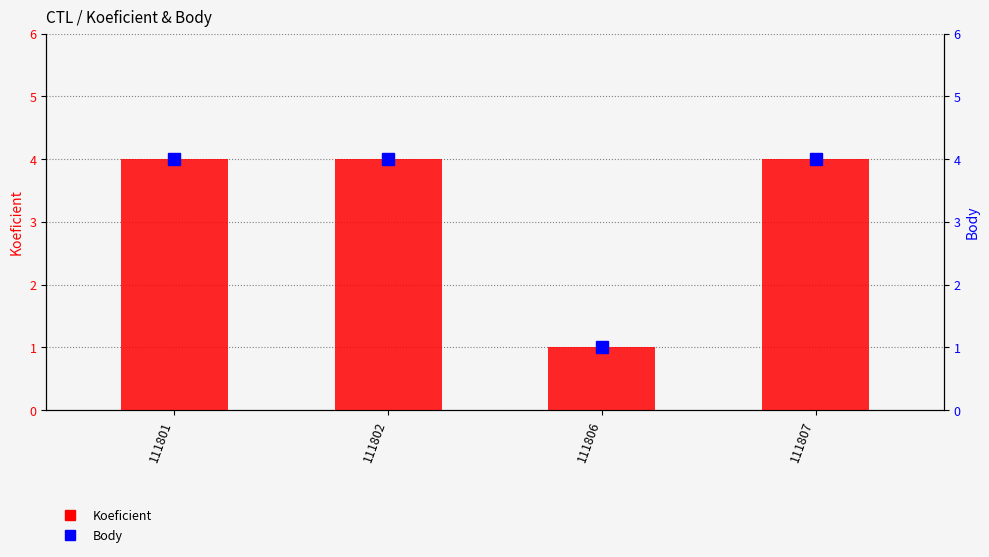

What is the highest value of the Koeficient series?

4